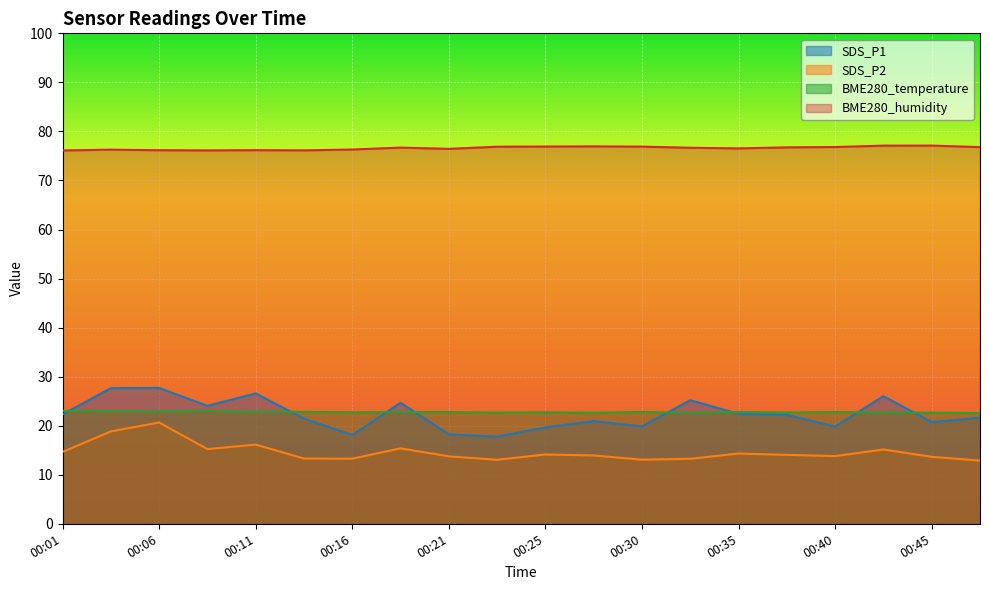

What is the total value across all series at 00:28?

134.4